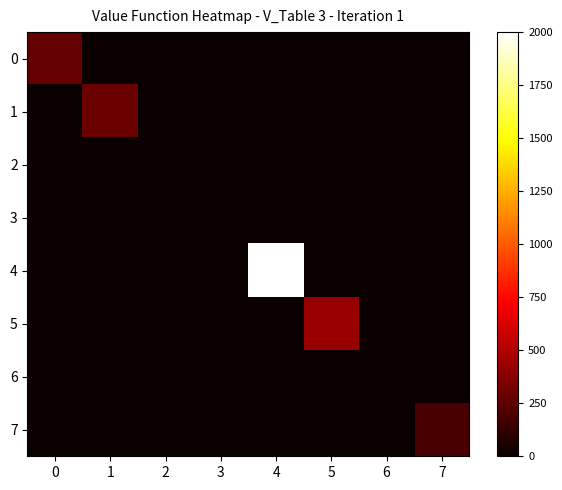

What is the difference between the highest and lowest values at 6?

2.3